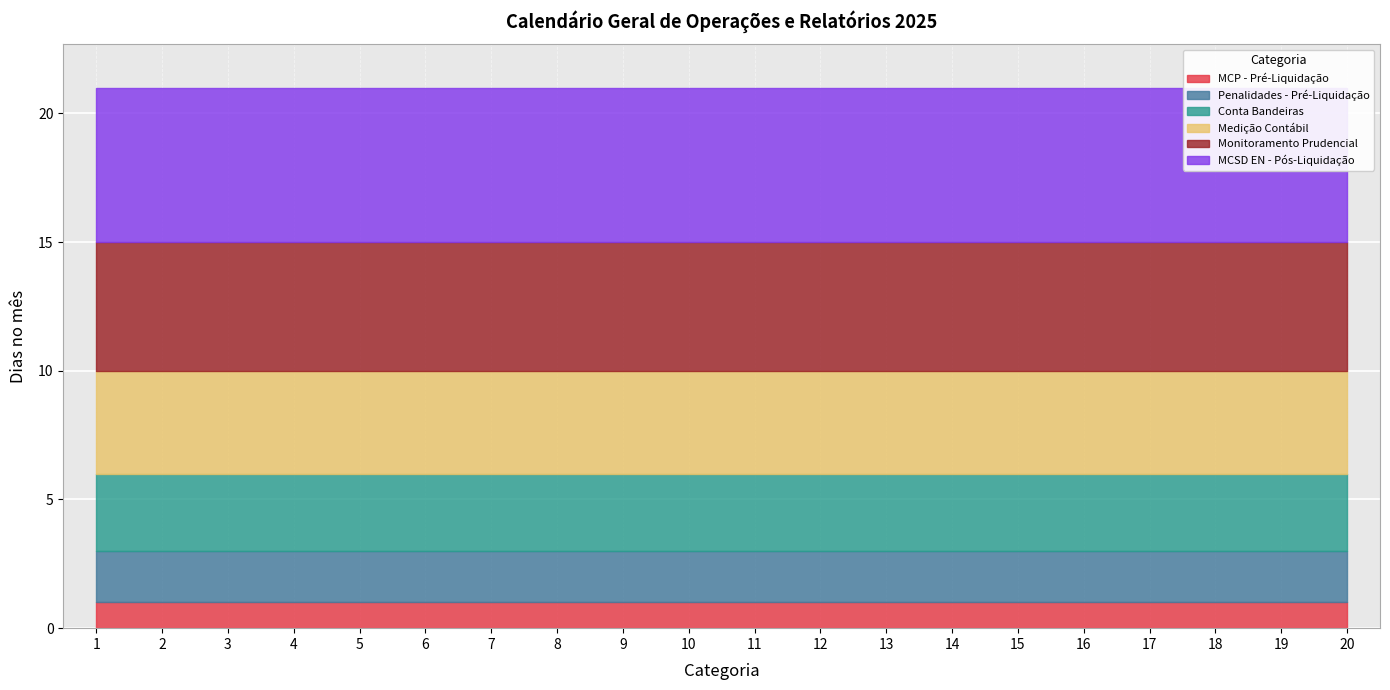

Which has a higher value, 1 or 8?

1